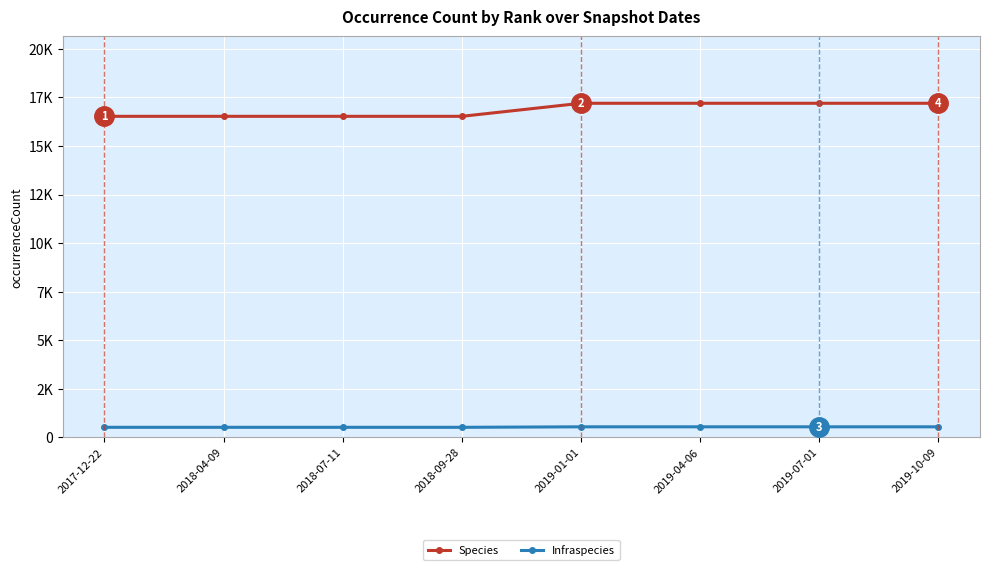

True or false: Species and Infraspecies cross at least once.

False